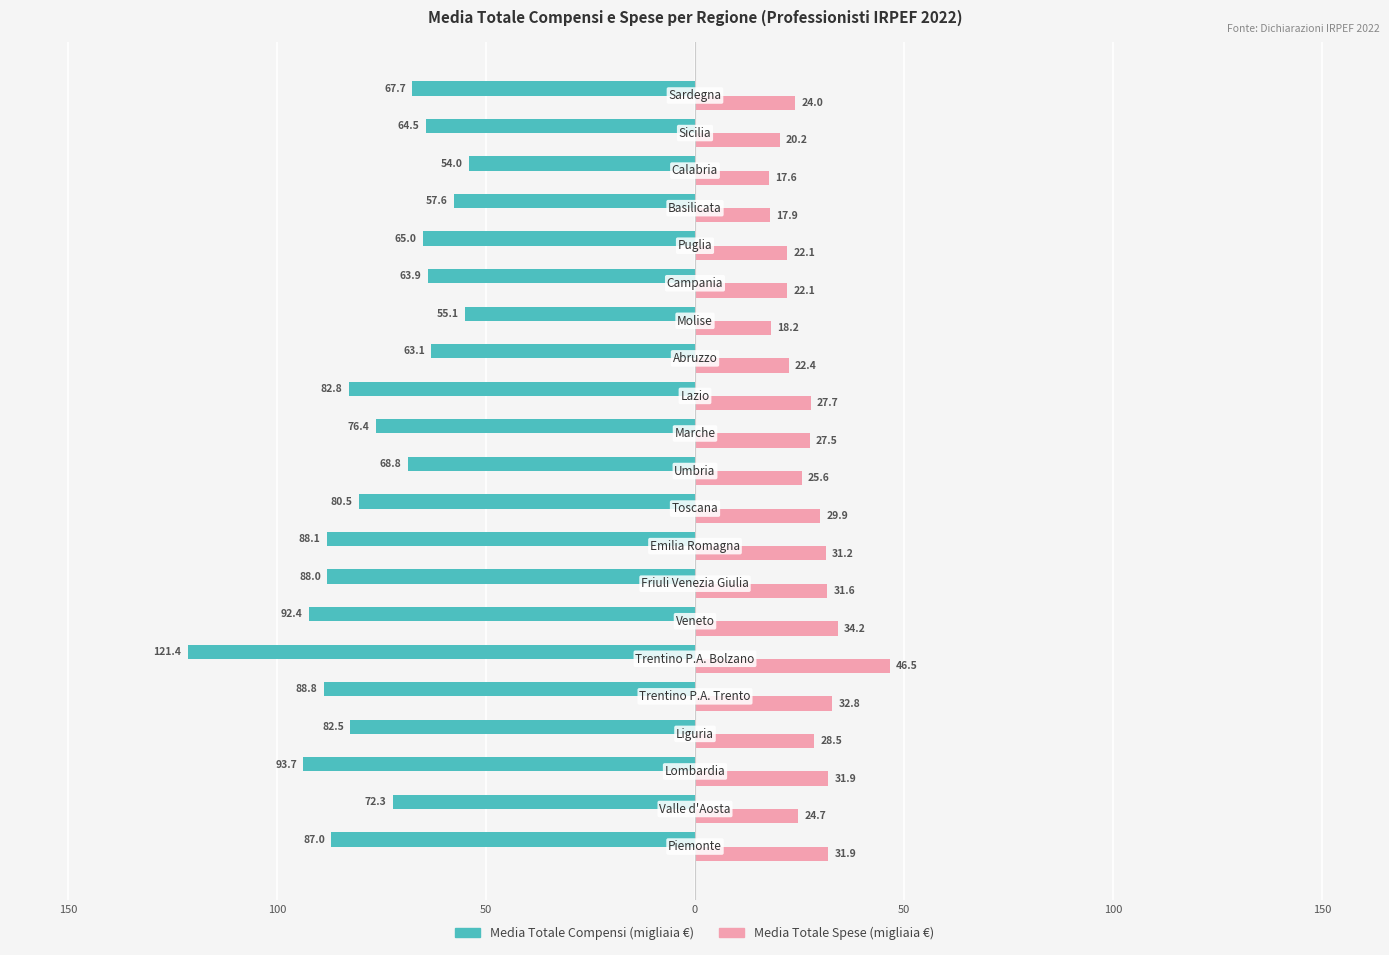

What are all the series names shown in the legend?

Media Totale Compensi (migliaia €), Media Totale Spese (migliaia €)